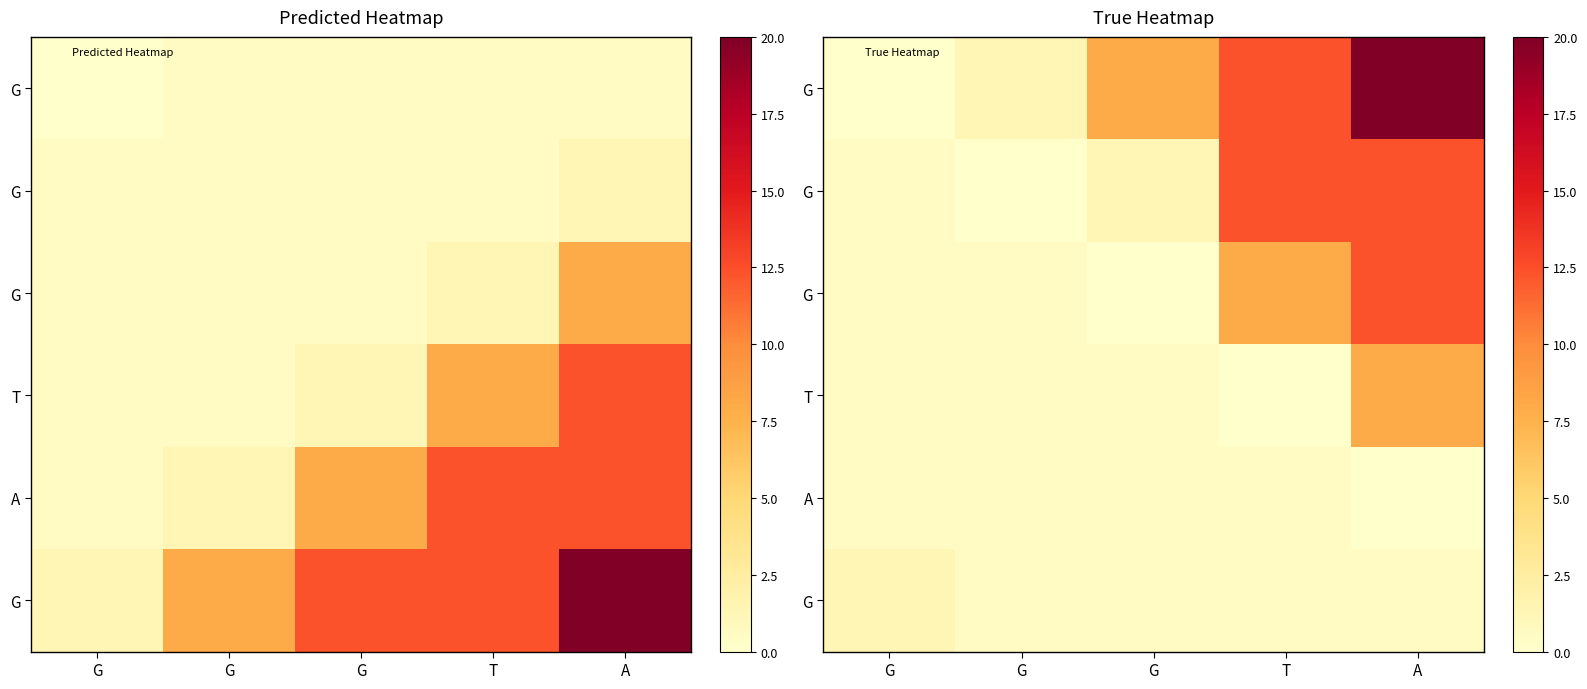

What is the difference between the highest and lowest values at G?

1.3